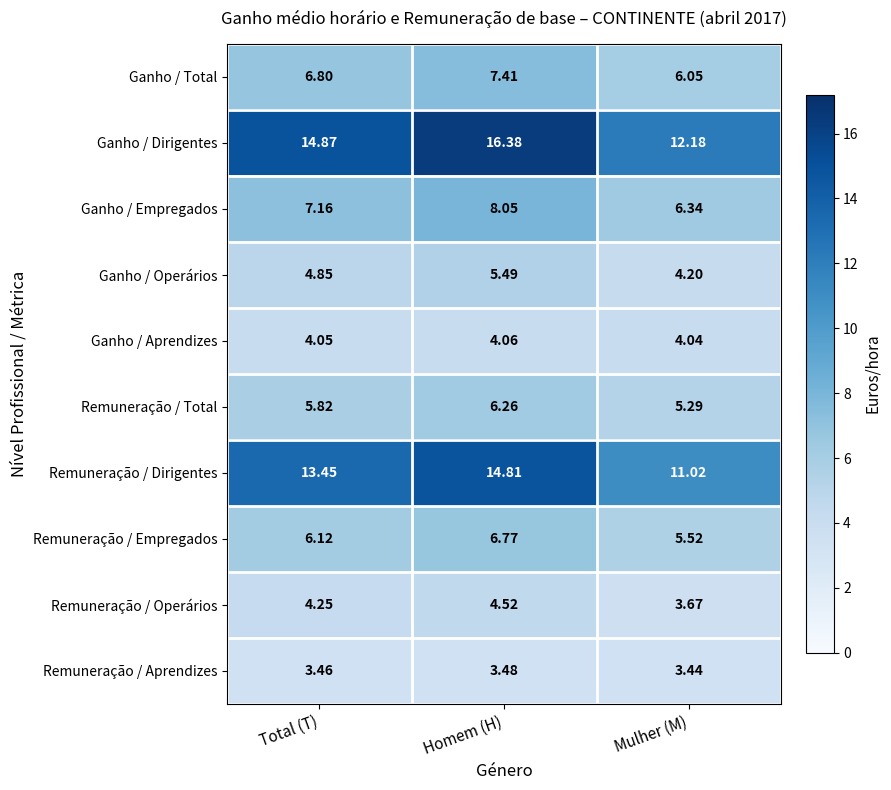

At which category does the chart reach its minimum across all series?

Mulher (M)